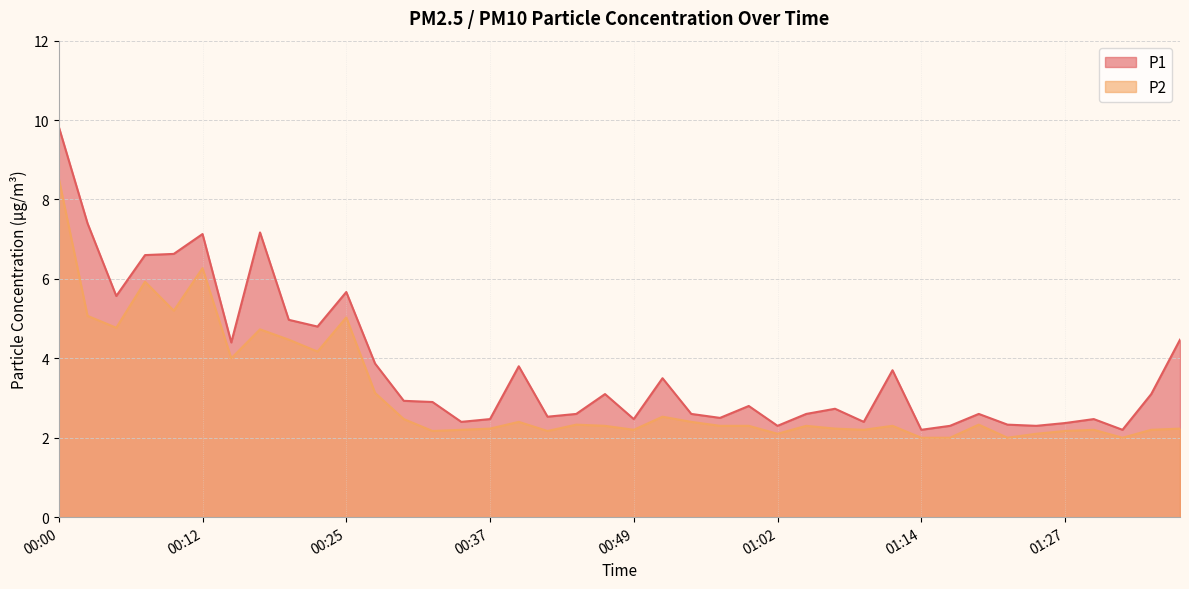

What is the label of the 35th point from the left?

01:24